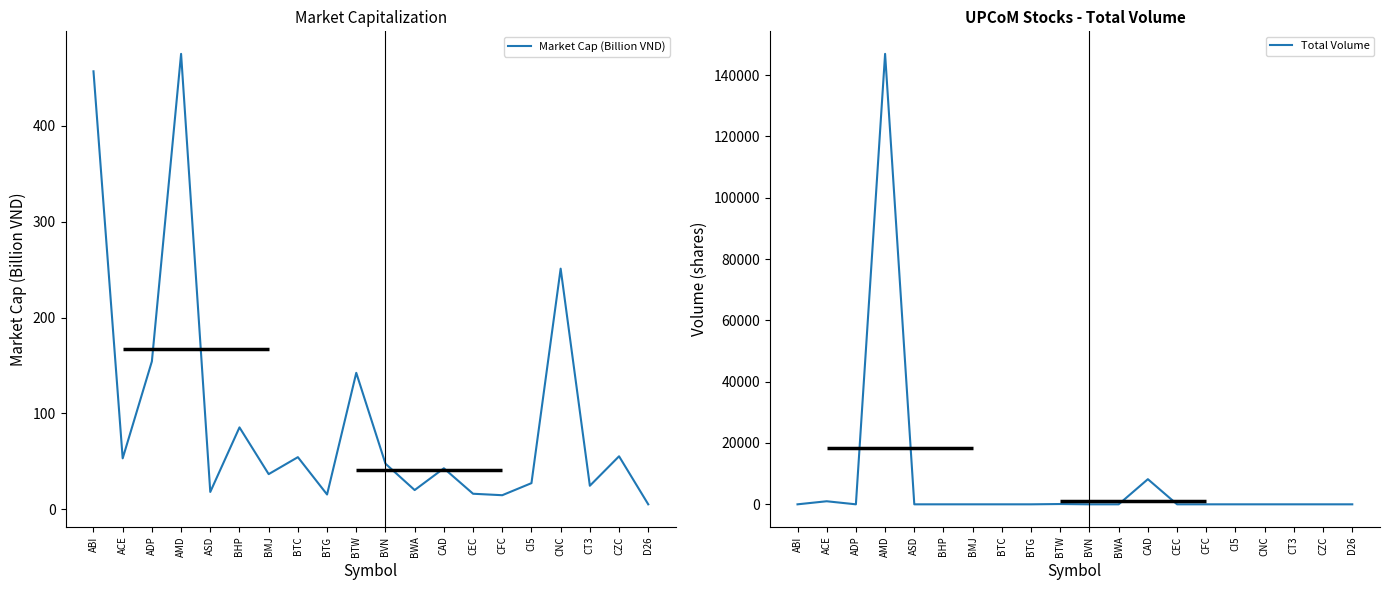

Which series has the largest range (max minus min)?

Total Volume